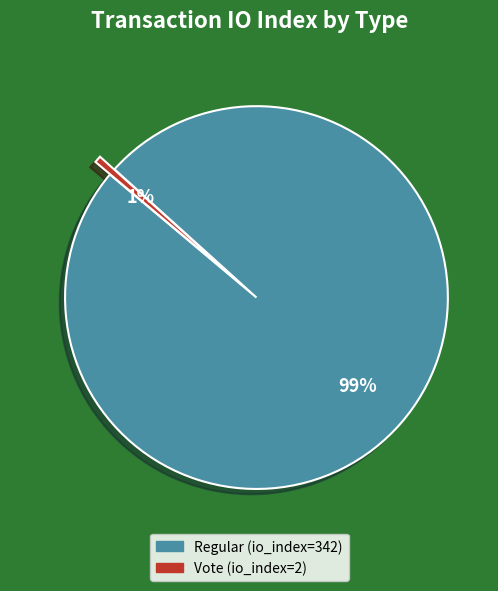

The Vote (io_index=2) slice represents 1% of the pie. True or false?

True